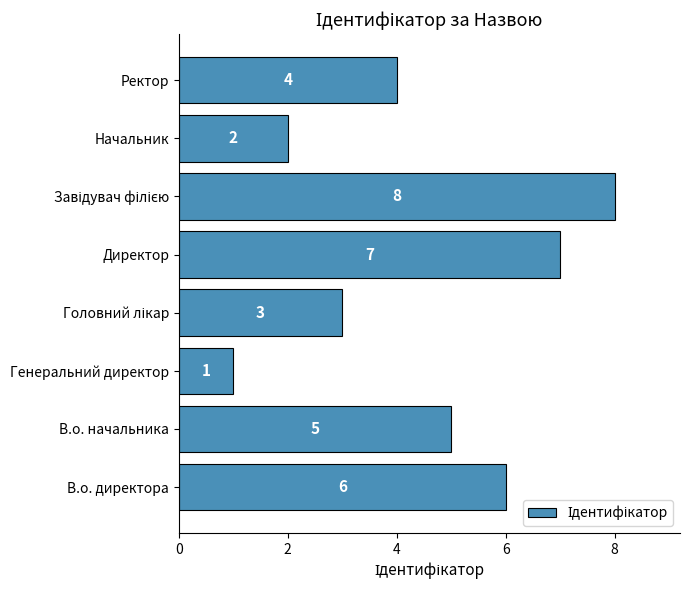

Reading bottom to top, what are all the values shown in this chart?

6	5	1	3	7	8	2	4